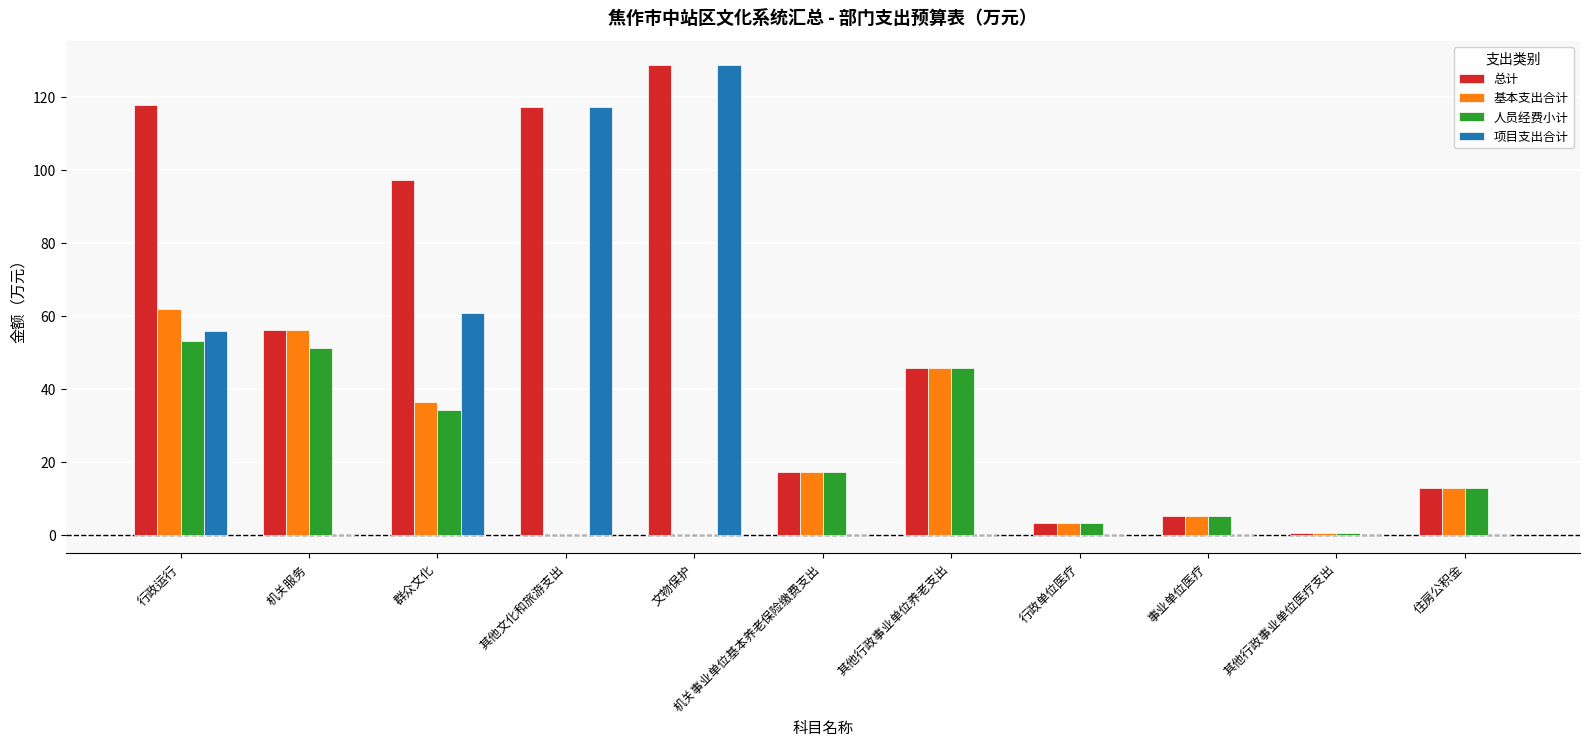

How many data points in 总计 are above 45?

6